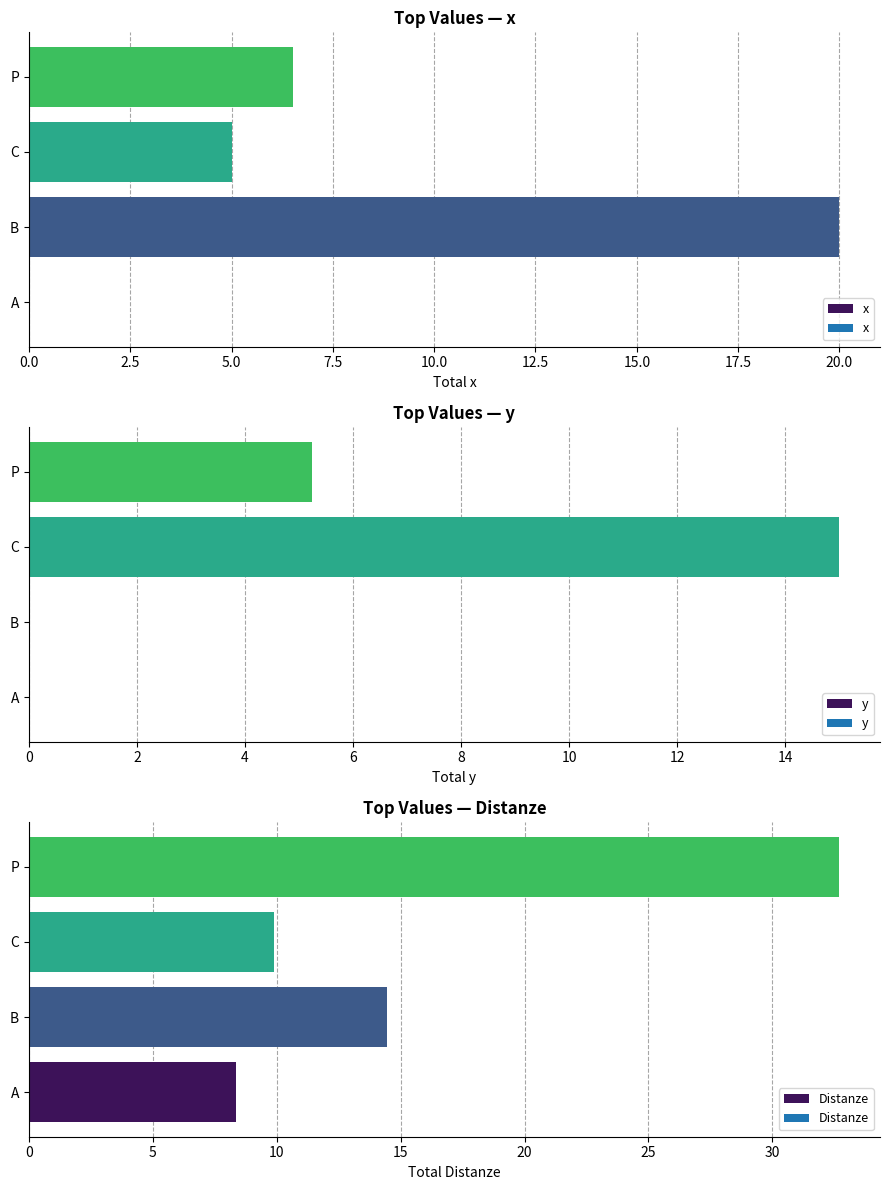

How many y values are between 0 and 15?

4